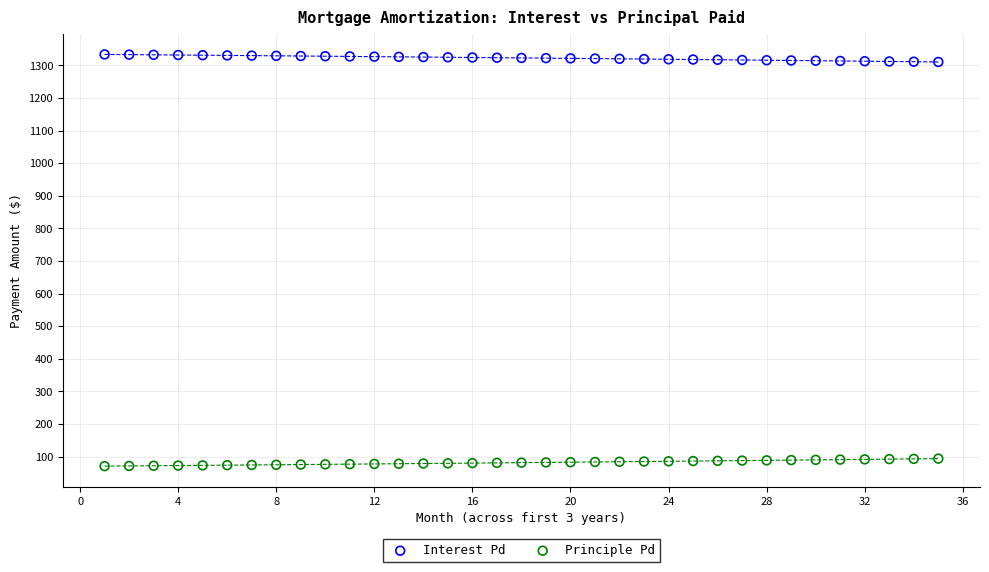

Which series reaches the minimum Y coordinate?

Principle Pd